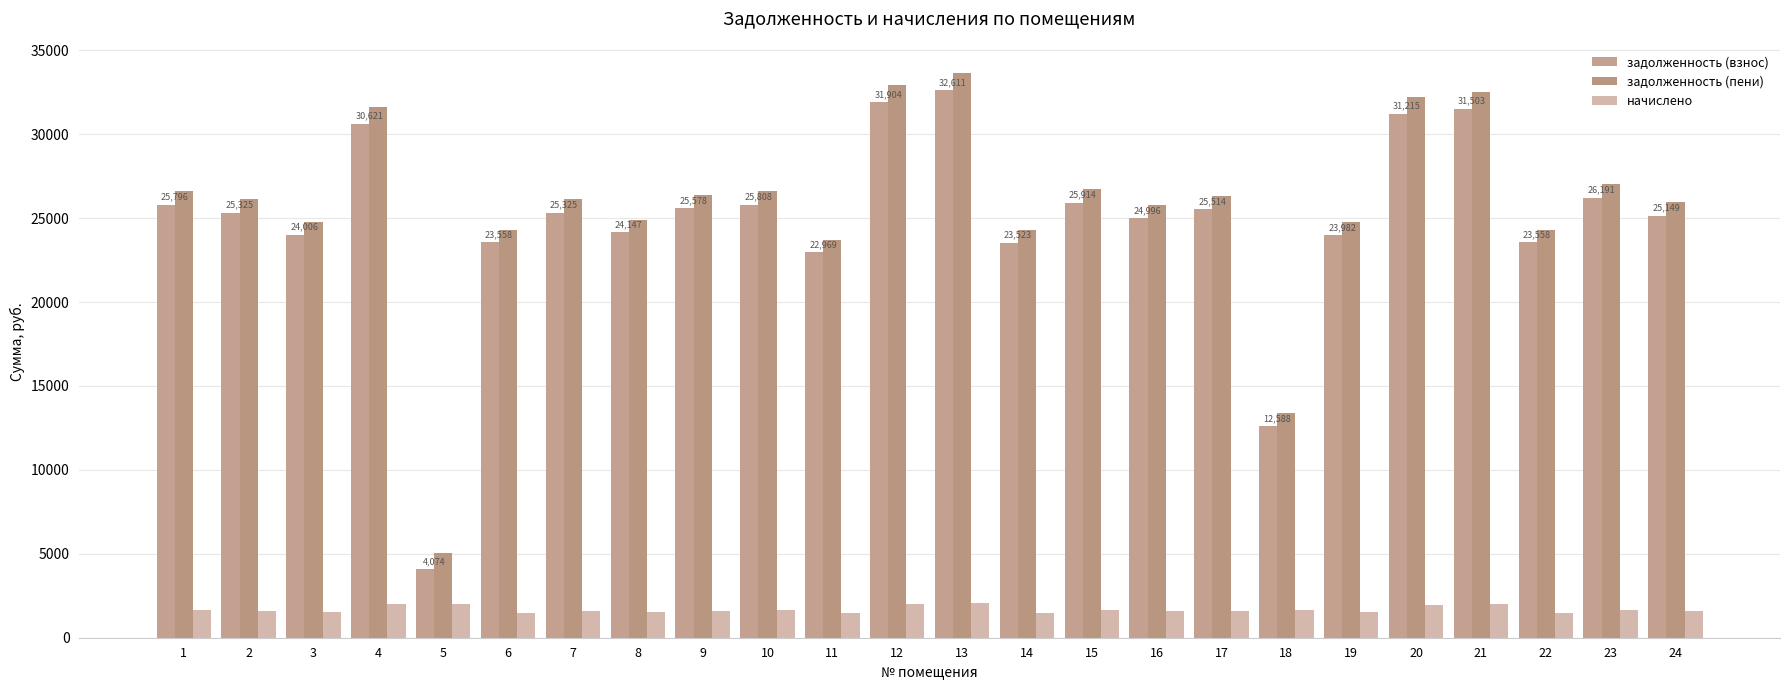

What is the minimum value shown in the chart?

1450.8